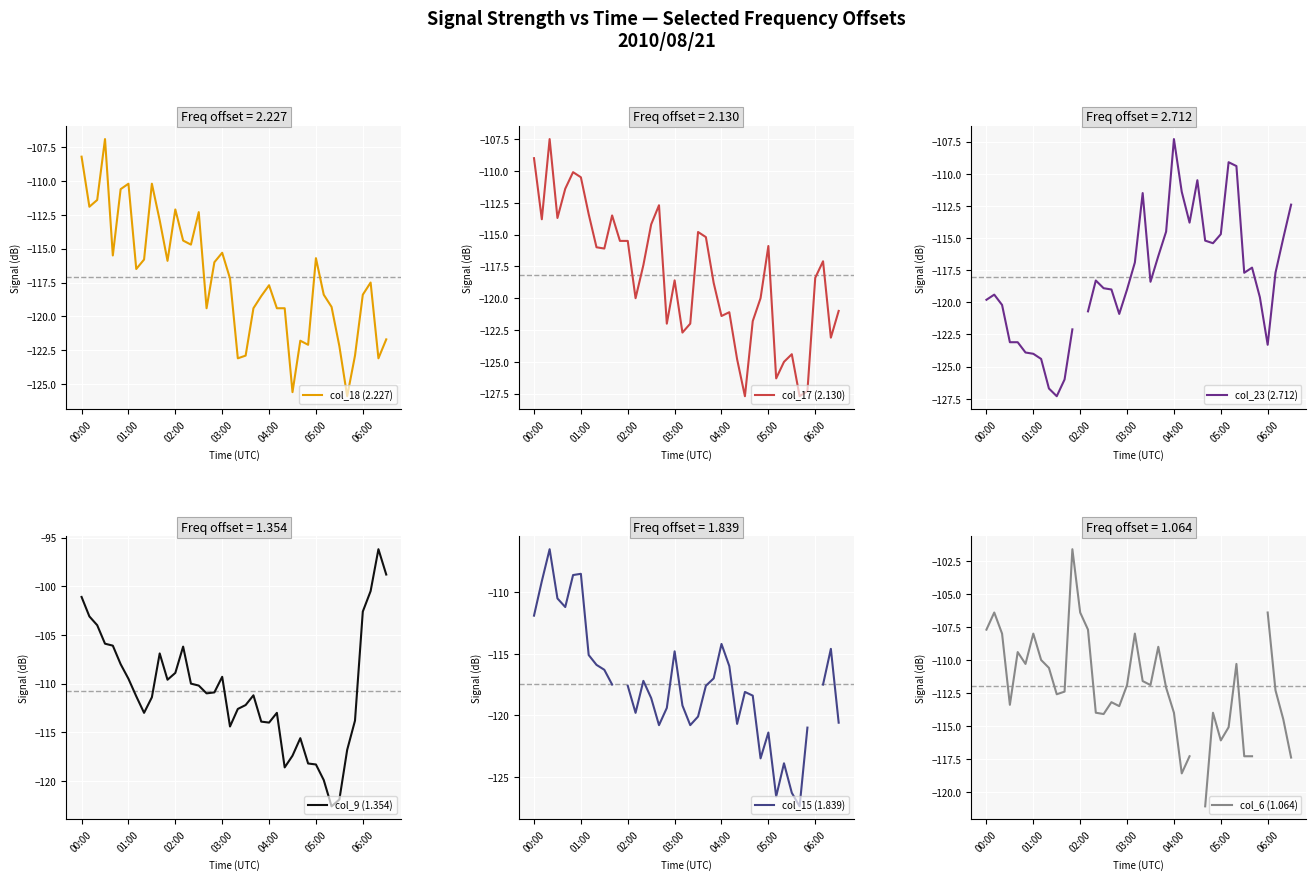

What are all the series names shown in the legend?

col_18 (2.227), col_17 (2.130), col_23 (2.712), col_9 (1.354), col_15 (1.839), col_6 (1.064)